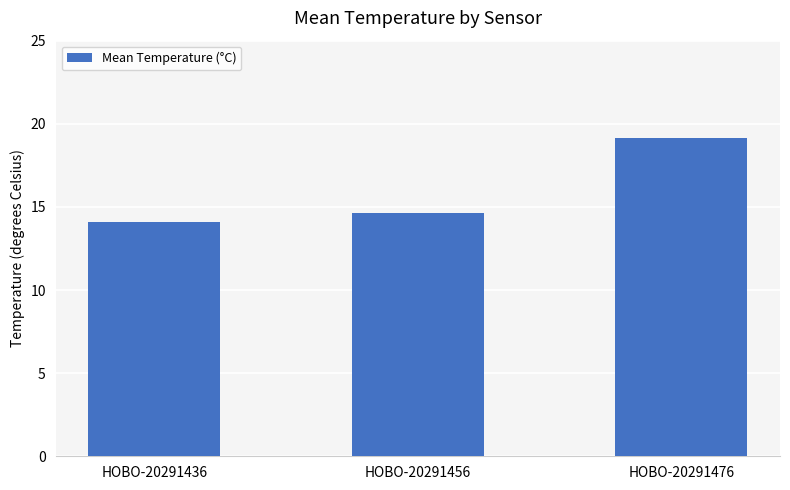

Reading left to right, transcribe all the data shown in this chart.

14.1	14.6	19.2